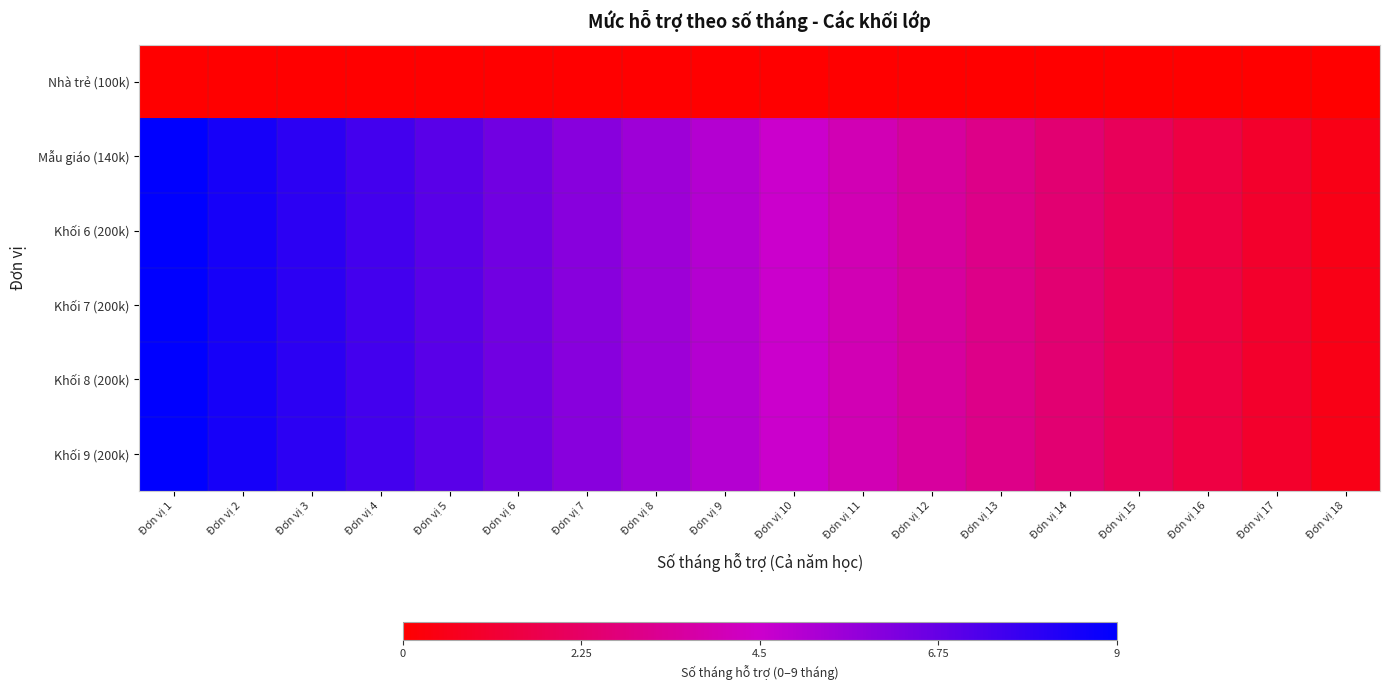

At Đơn vị 12, list the series in order from largest to smallest.

Mẫu giáo (140k), Khối 6 (200k), Khối 7 (200k), Khối 8 (200k), Khối 9 (200k), Nhà trẻ (100k)